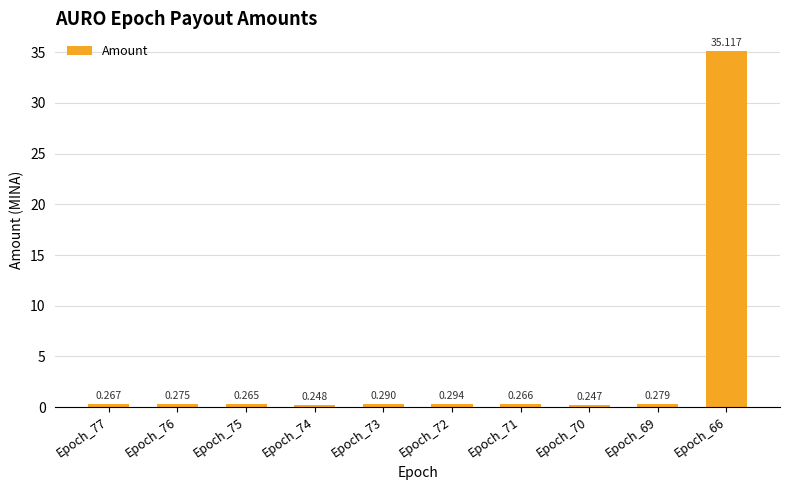

What is the average value?

3.8